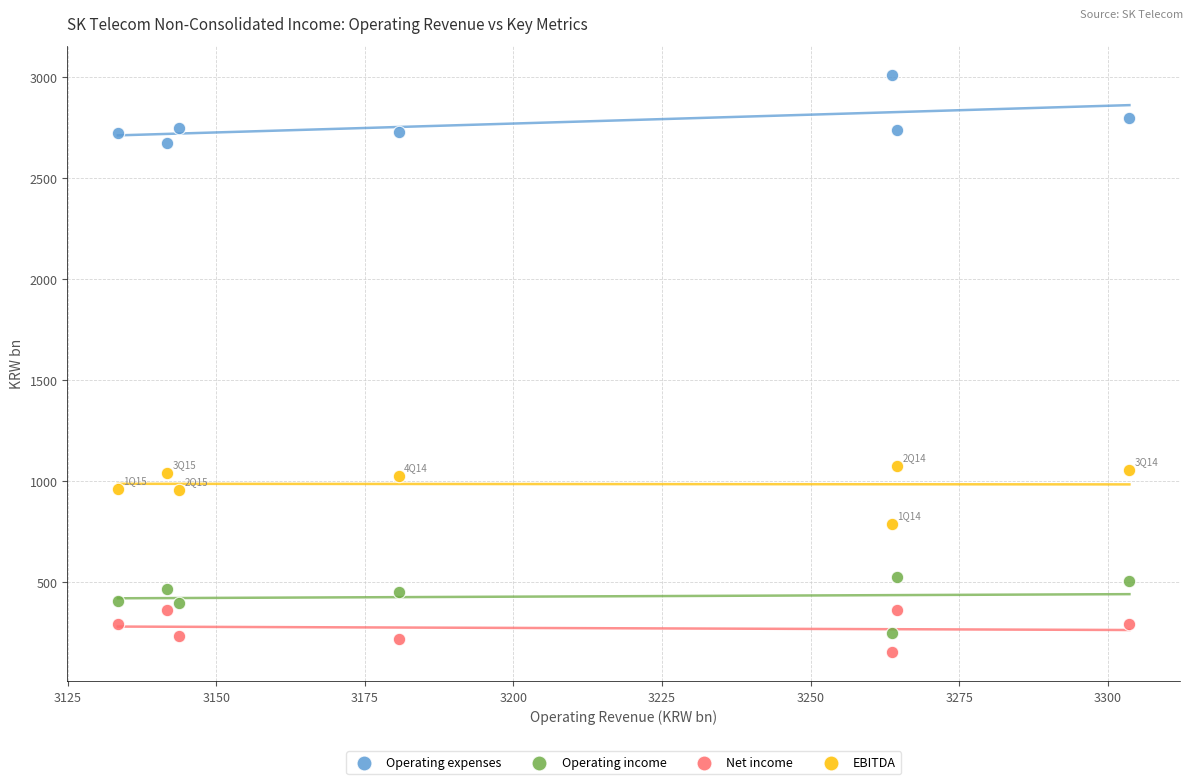

Across all data points, what is the range of X values (max minus min)?

170.2